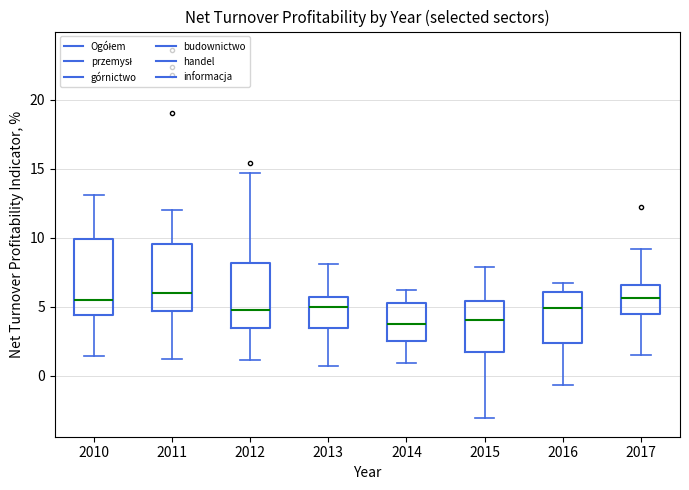

Reading left to right, read every box against the y-axis: the position of its median line, the range the box covers, and the ends of its whiskers. The values are not printed on the chart, so give them approximately, as read against the axis.

2010: median 5.5, box 4.5 to 10.0, whiskers 1.5 to 13.0
2011: median 6.0, box 4.5 to 9.5, whiskers 1.0 to 12.0
2012: median 5.0, box 3.5 to 8.0, whiskers 1.0 to 14.5
2013: median 5.0, box 3.5 to 5.5, whiskers 0.5 to 8.0
2014: median 4.0, box 2.5 to 5.5, whiskers 1.0 to 6.0
2015: median 4.0, box 1.5 to 5.5, whiskers -3.0 to 8.0
2016: median 5.0, box 2.5 to 6.0, whiskers -0.5 to 6.5
2017: median 5.5, box 4.5 to 6.5, whiskers 1.5 to 9.0